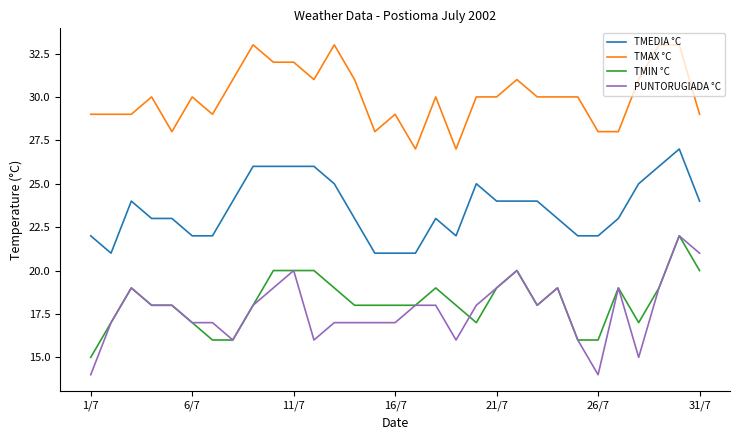

How many categories are shown in the chart?

31